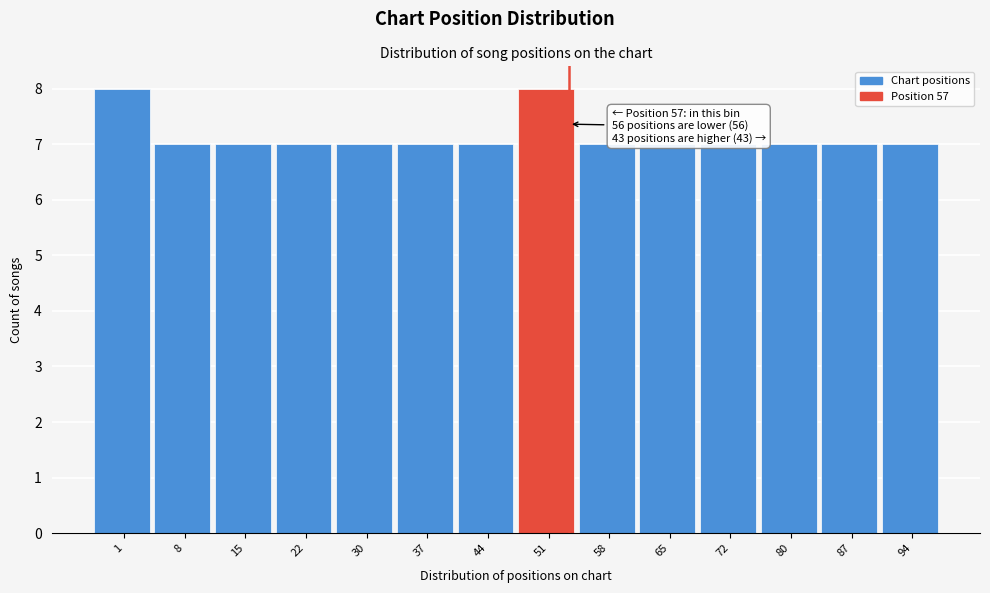

Reading left to right, transcribe all the data shown in this chart.

1=8	8=7	15=7	22=7	30=7	37=7	44=7	51=8	58=7	65=7	72=7	80=7	87=7	94=7